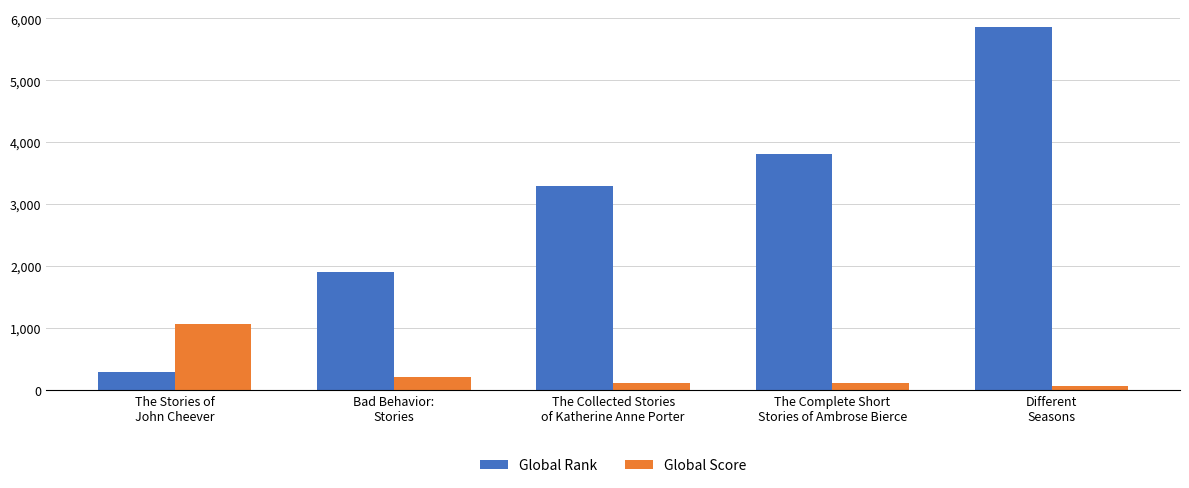

What is the greatest value displayed?

5857